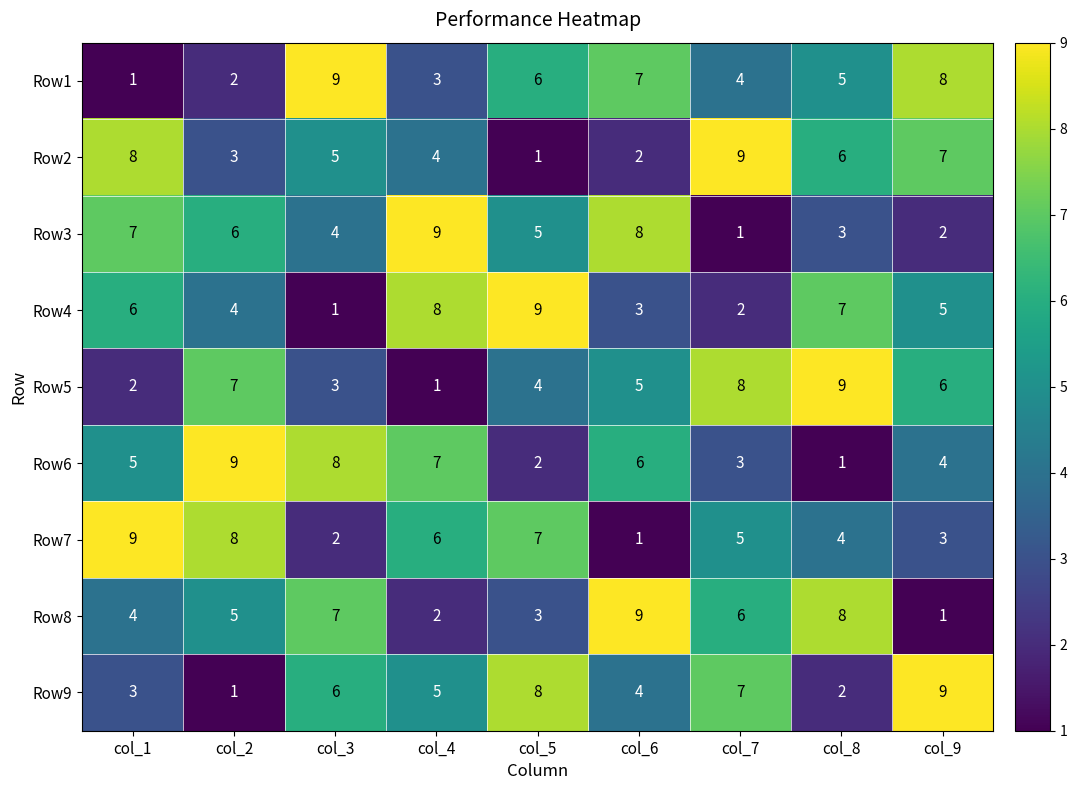

True or false: Row2 has a value of 2 at col_6.

True